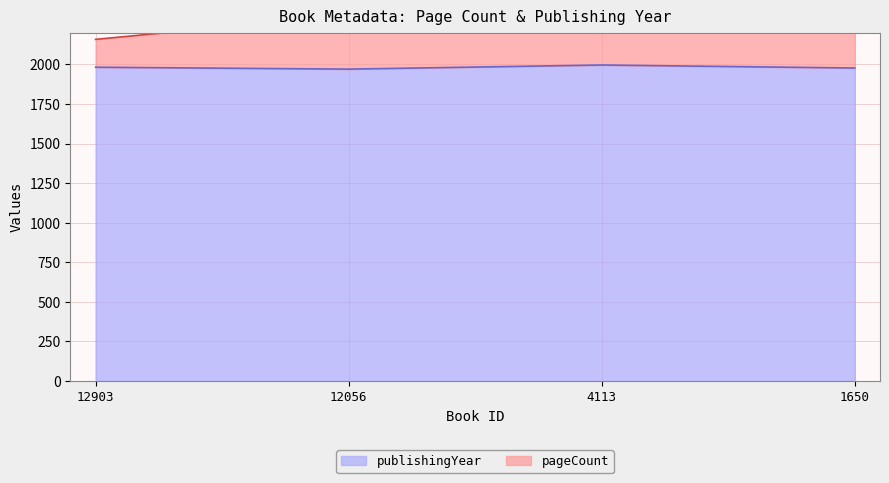

Which series has the largest range (max minus min)?

pageCount